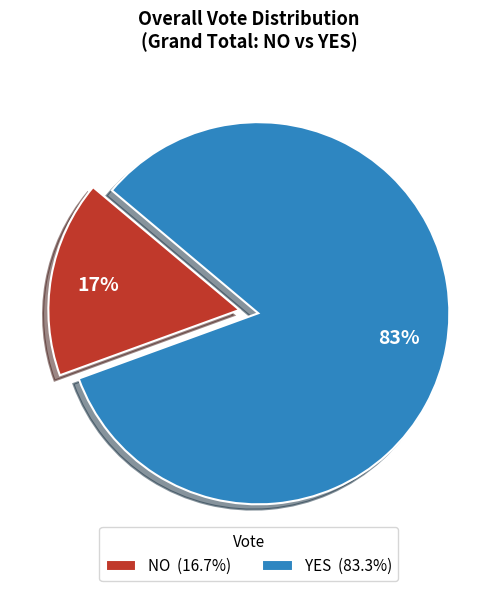

Is there any slice that represents more than half of the pie?

Yes